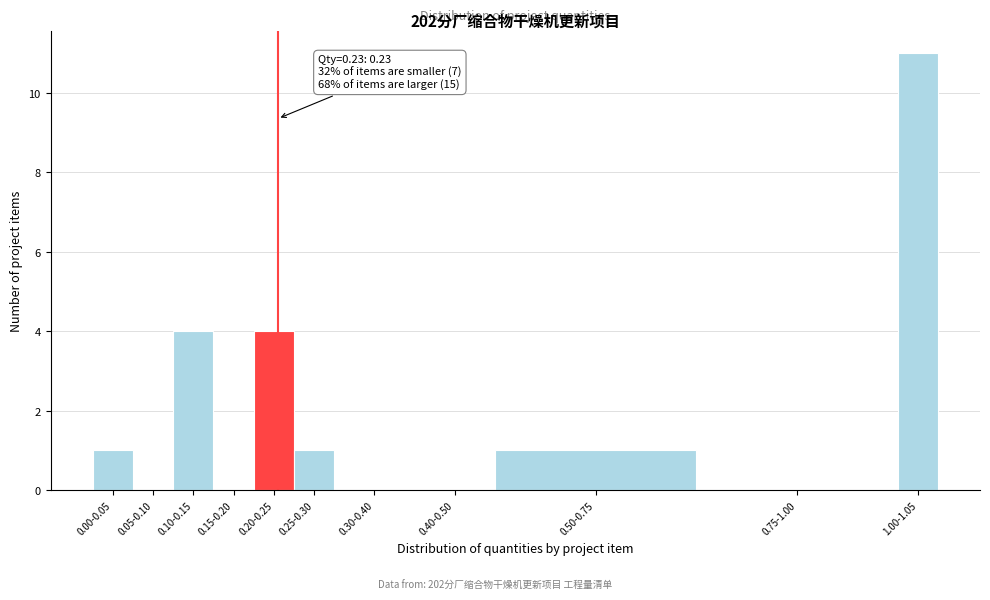

Reading left to right, extract all data points from this chart.

0.00-0.05=1	0.05-0.10=0	0.10-0.15=4	0.15-0.20=0	0.20-0.25=4	0.25-0.30=1	0.30-0.40=0	0.40-0.50=0	0.50-0.75=1	0.75-1.00=0	1.00-1.05=11